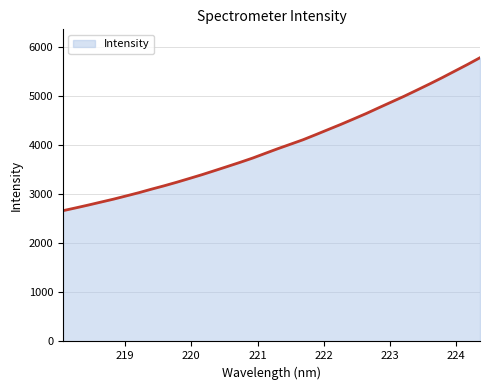

What is the difference between the maximum and minimum values?

3116.5